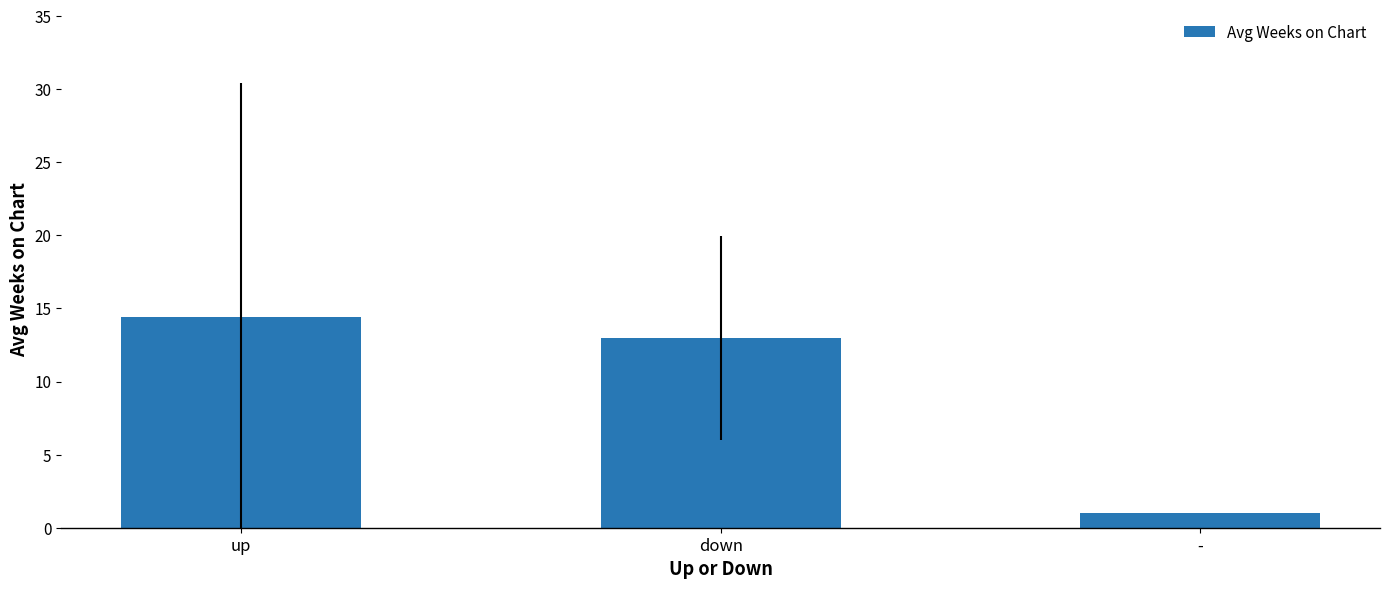

What is the change in value from down to -?

-12.0